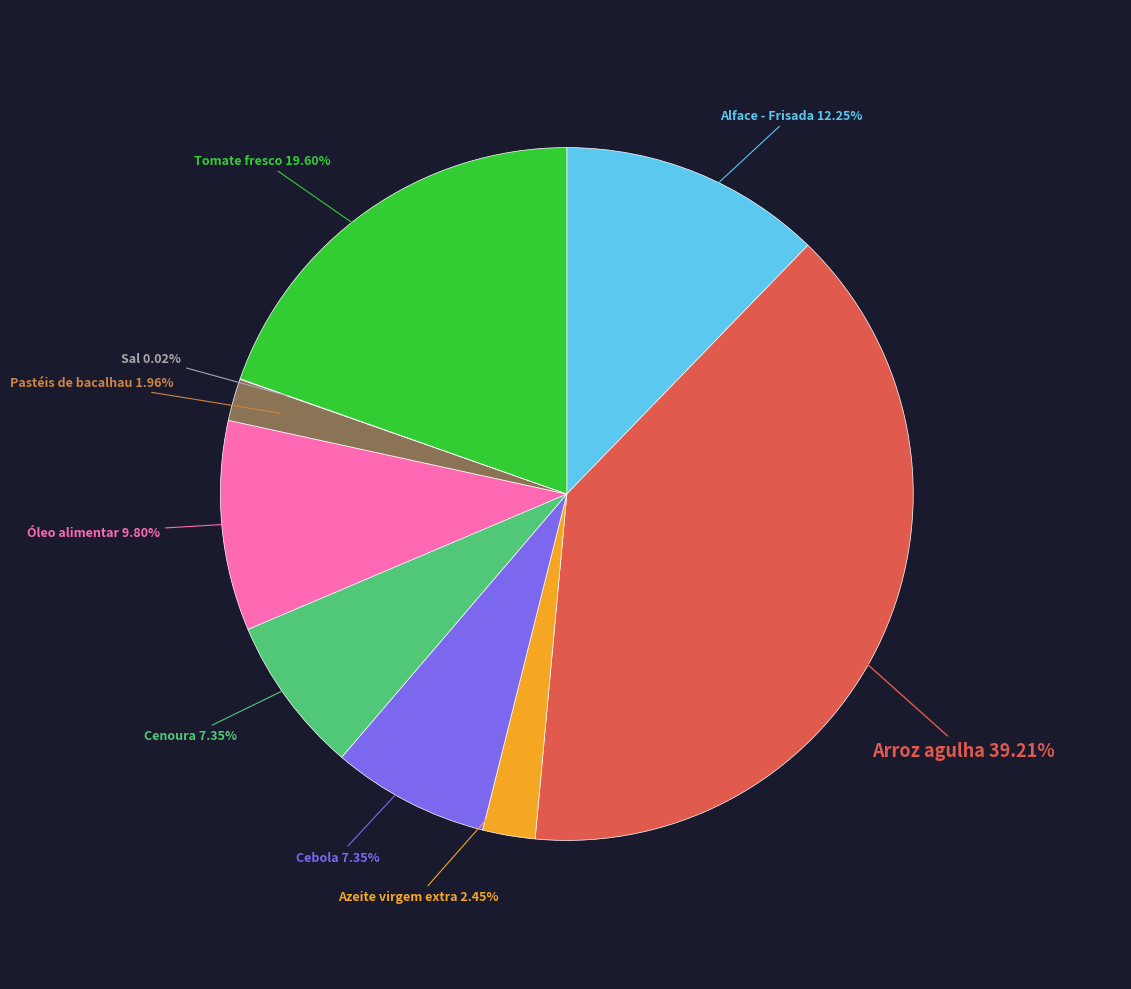

Combined, do Azeite virgem extra and Arroz agulha account for over 50%?

No